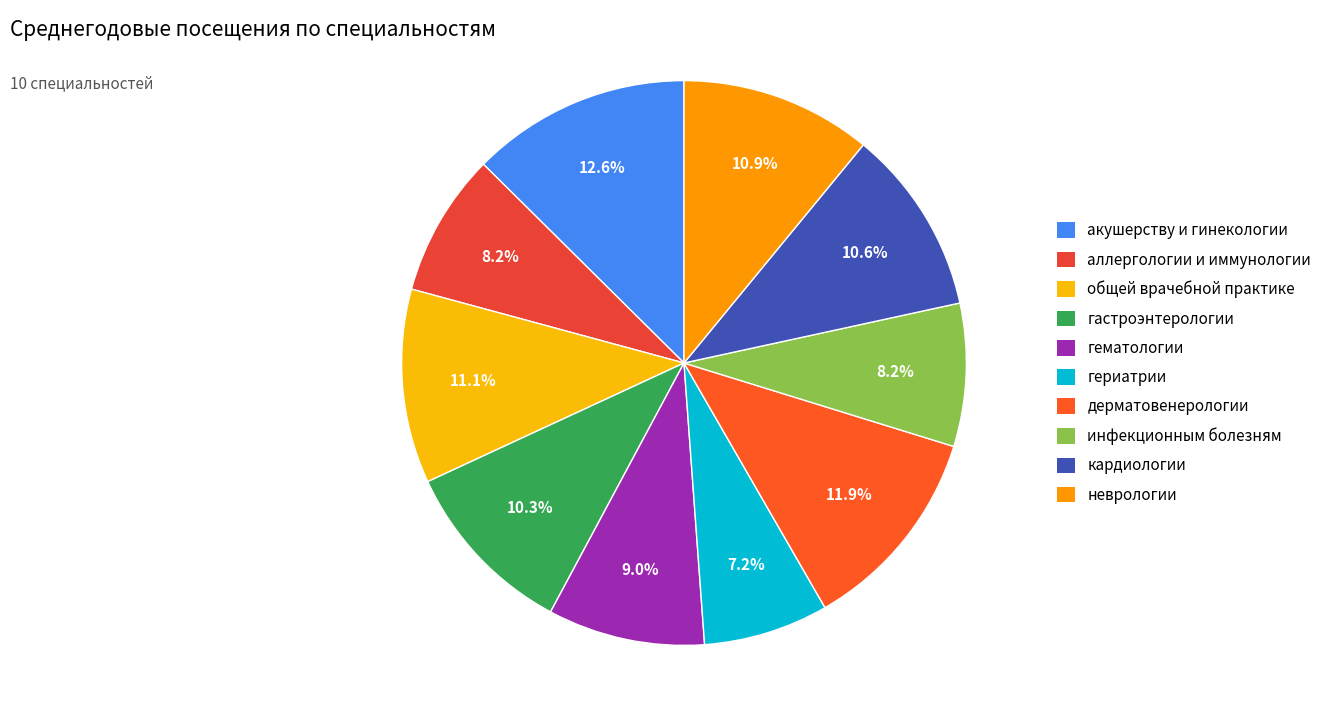

What percentage is the гериатрии slice, to the nearest percent?

7%